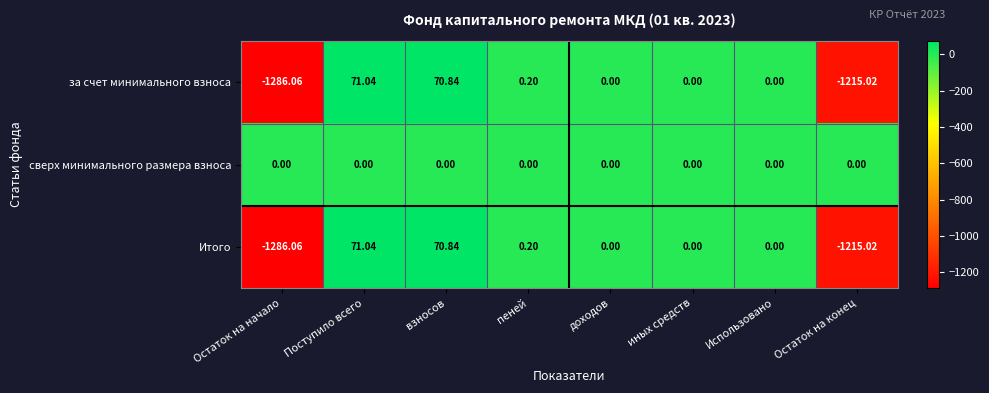

How many data points does each series have?

8